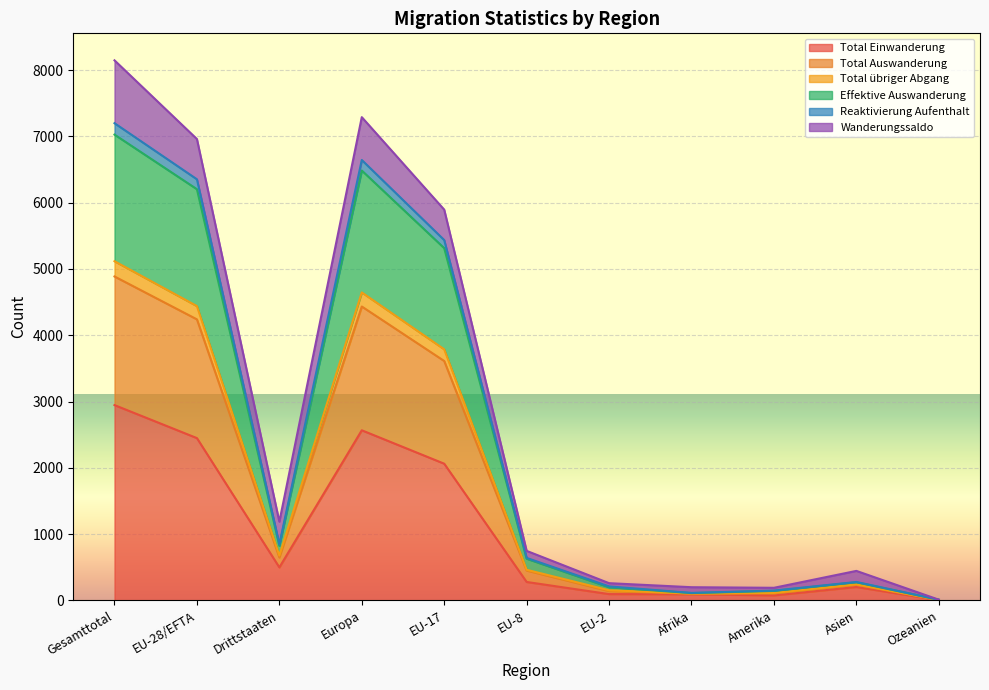

At which label does Total Einwanderung reach its peak?

Gesamttotal